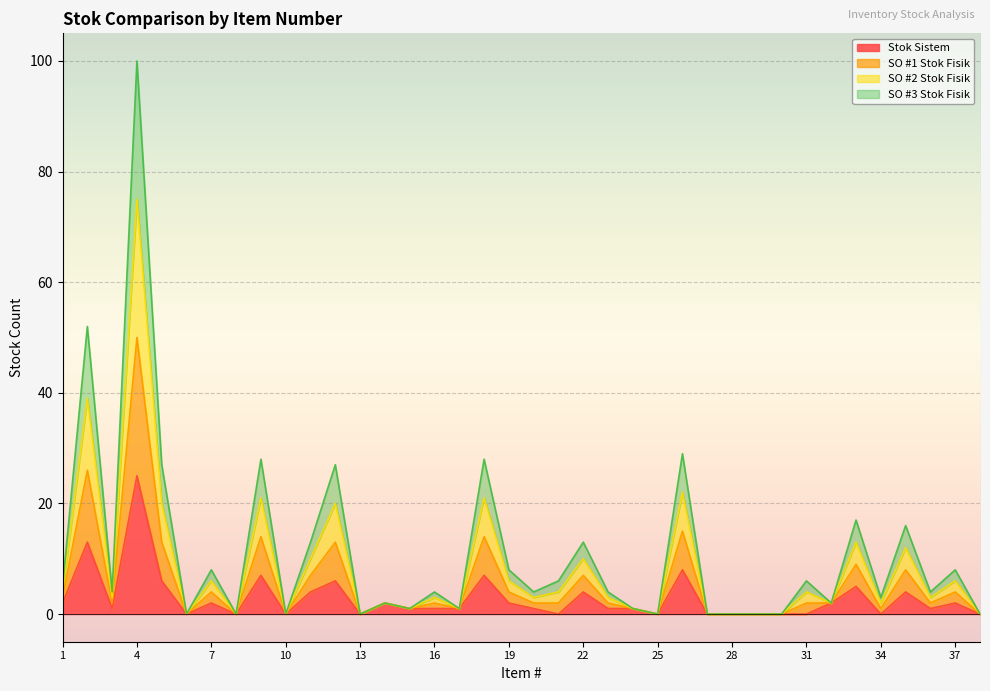

List the labels in order of SO #3 Stok Fisik value, largest first.

4, 2, 26, 9, 18, 5, 12, 33, 35, 11, 22, 7, 19, 37, 1, 3, 14, 16, 20, 21, 23, 31, 32, 36, 15, 17, 24, 34, 6, 8, 10, 13, 25, 27, 28, 29, 30, 38